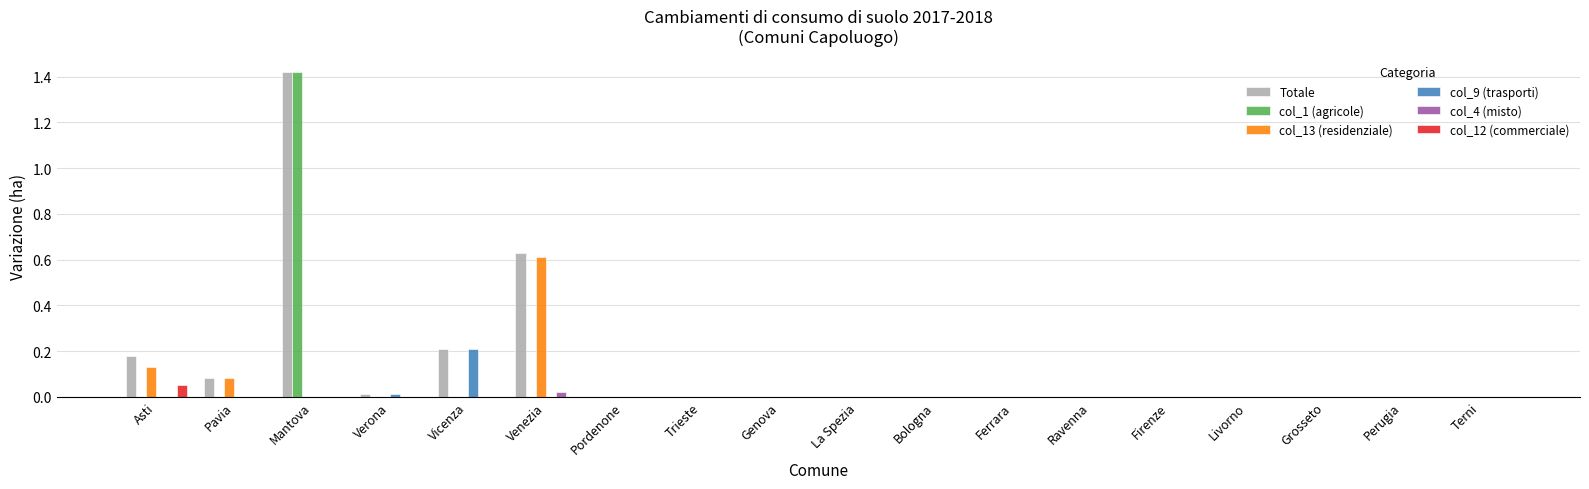

How many series are shown in this chart?

6